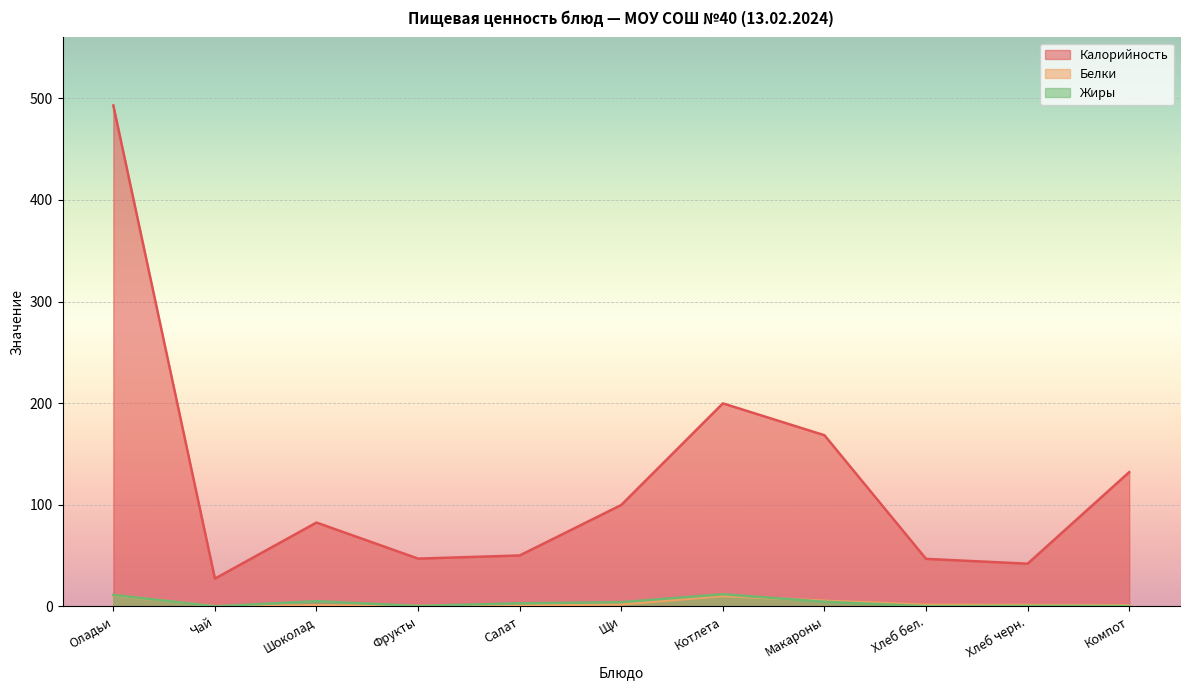

True or false: Калорийность has more than 1 points higher than both neighbors.

True